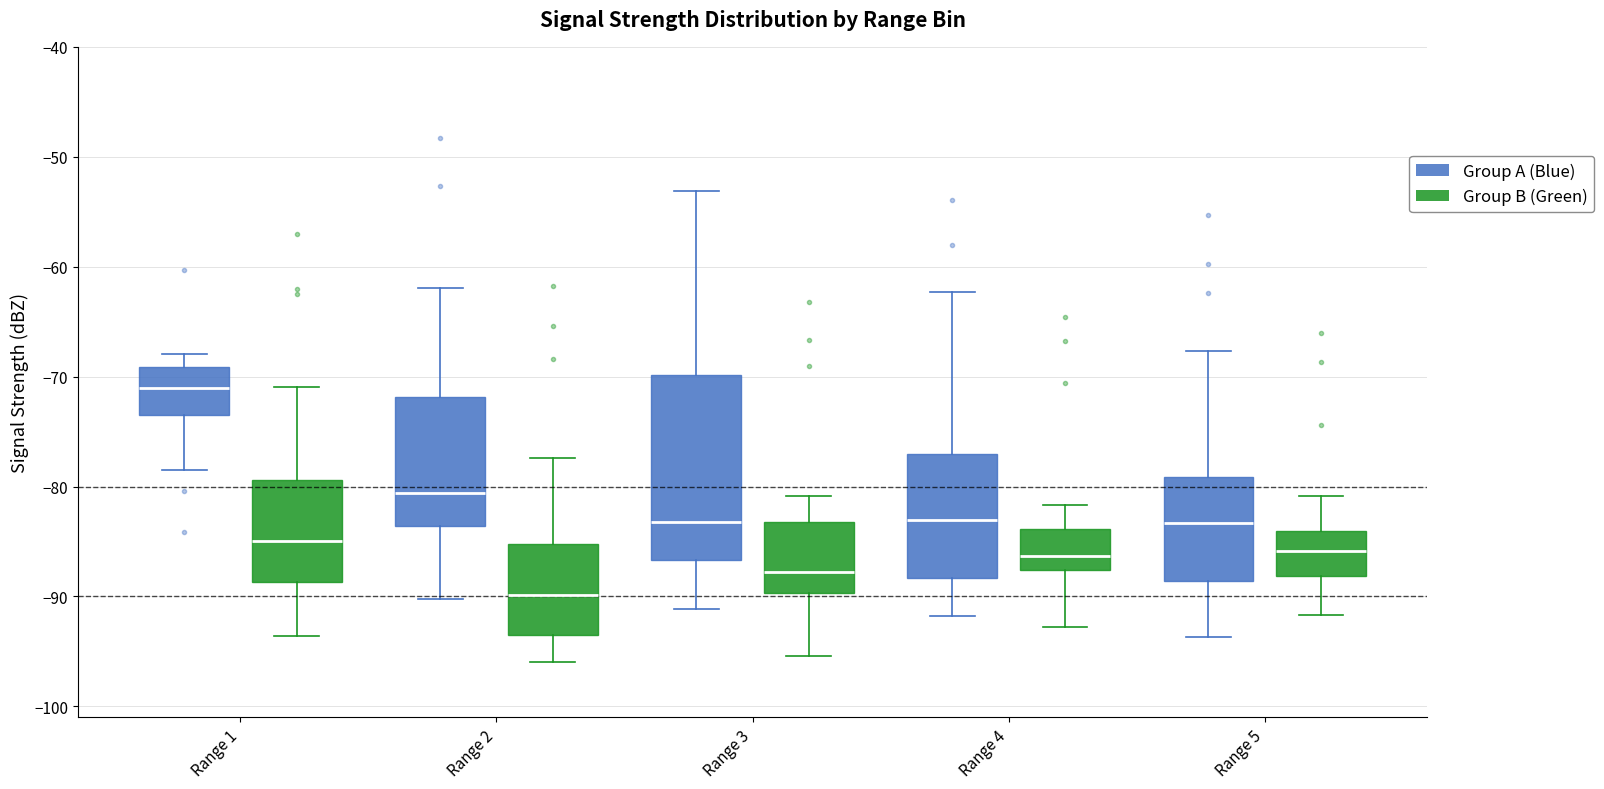

Where does the median line of the box for Range 5 (Group B (Green)) sit on the y-axis? The values are not printed on the chart, so give them approximately, as read against the axis.

-86